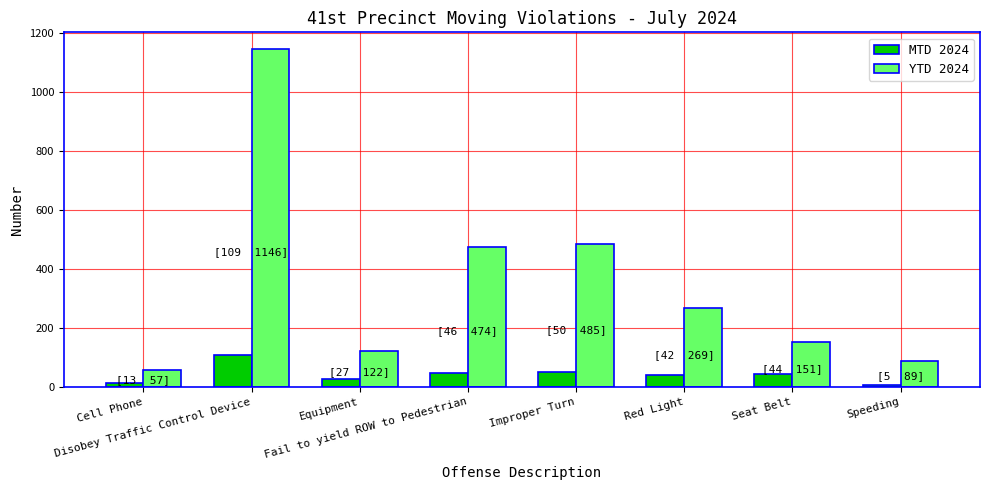

Is it true that YTD 2024 equals 177 at Equipment?

False